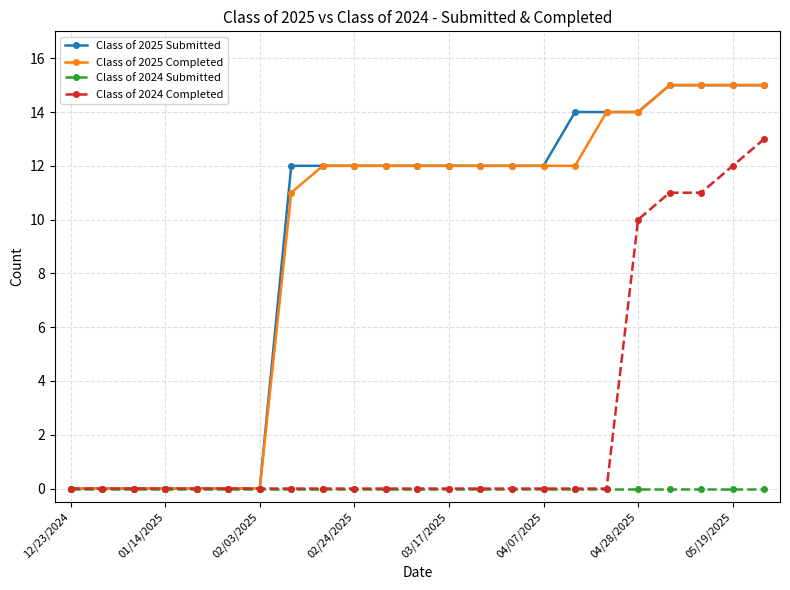

True or false: Class of 2024 Completed and Class of 2025 Completed intersect in this chart.

False